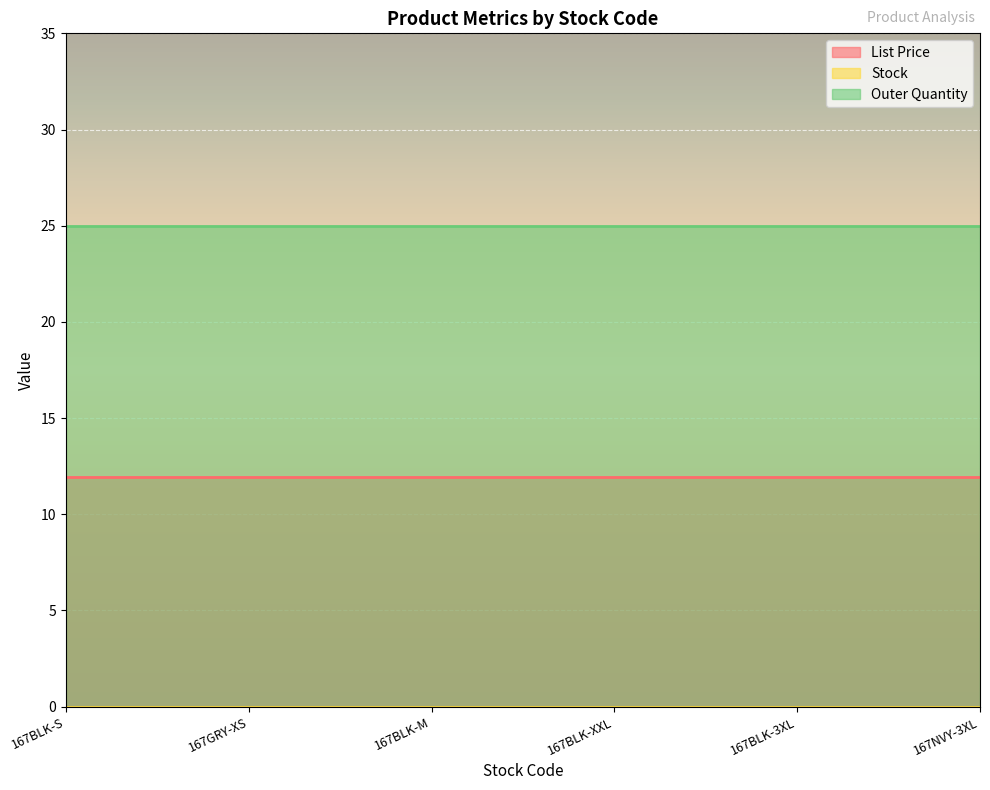

Which series changed the most between 167BLK-M and 167BLK-3XL?

List Price